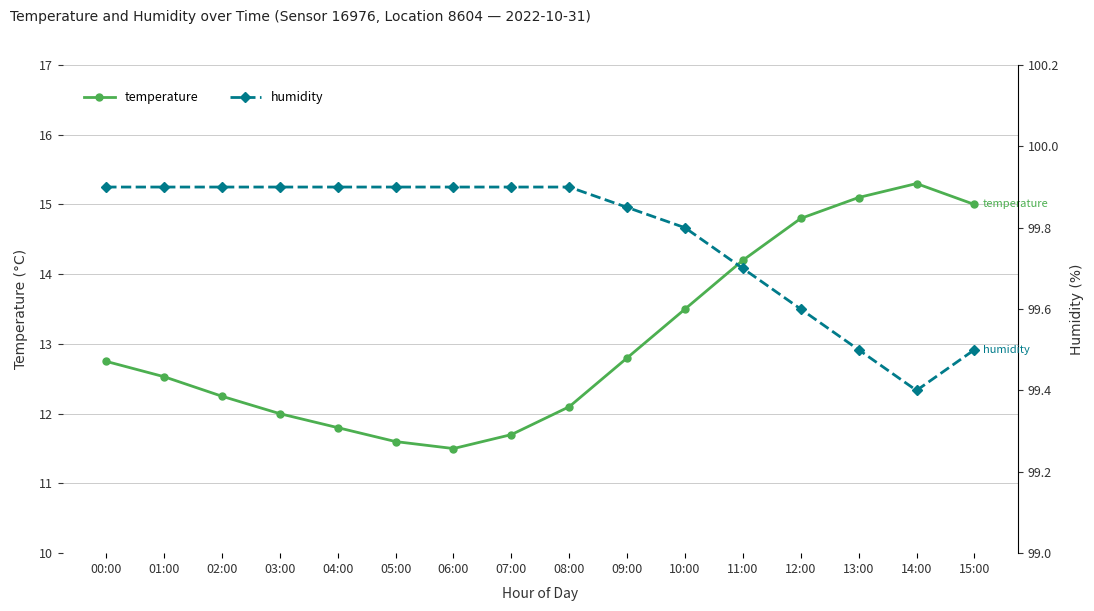

Reading right to left, list all the values displayed in this chart.

temperature: 15.0	15.3	15.1	14.8	14.2	13.5	12.8	12.1	11.7	11.5	11.6	11.8	12.0	12.2	12.5	12.8
humidity: 99.5	99.4	99.5	99.6	99.7	99.8	99.8	99.9	99.9	99.9	99.9	99.9	99.9	99.9	99.9	99.9